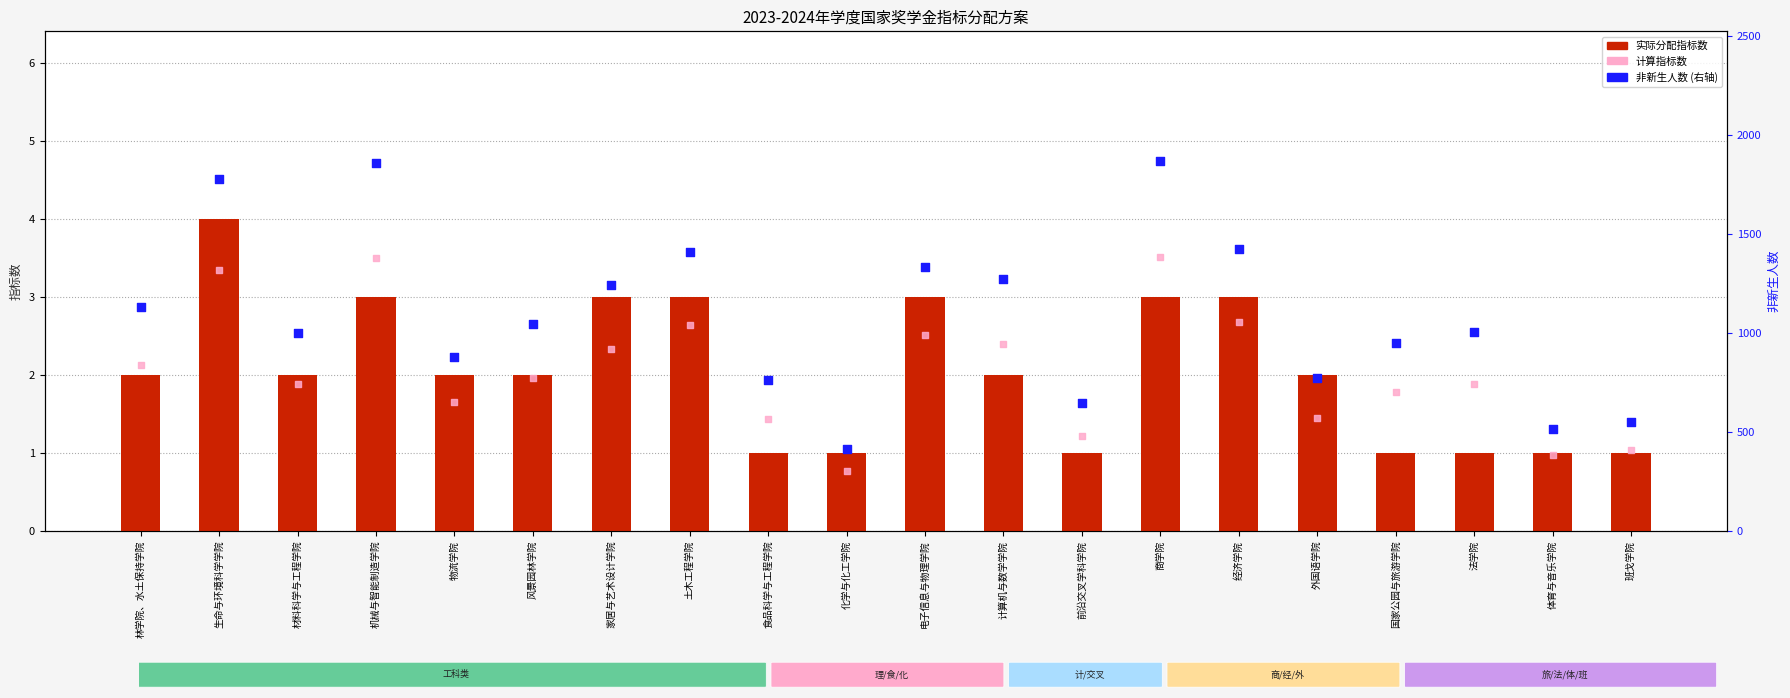

Which series has the largest Y range (max minus min)?

非新生人数